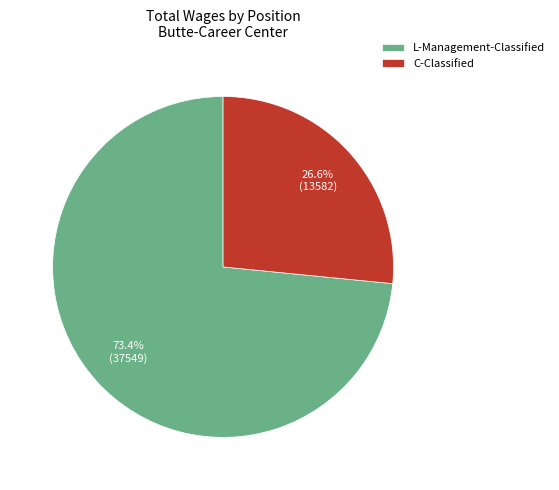

Which has a higher value, C-Classified or L-Management-Classified?

L-Management-Classified